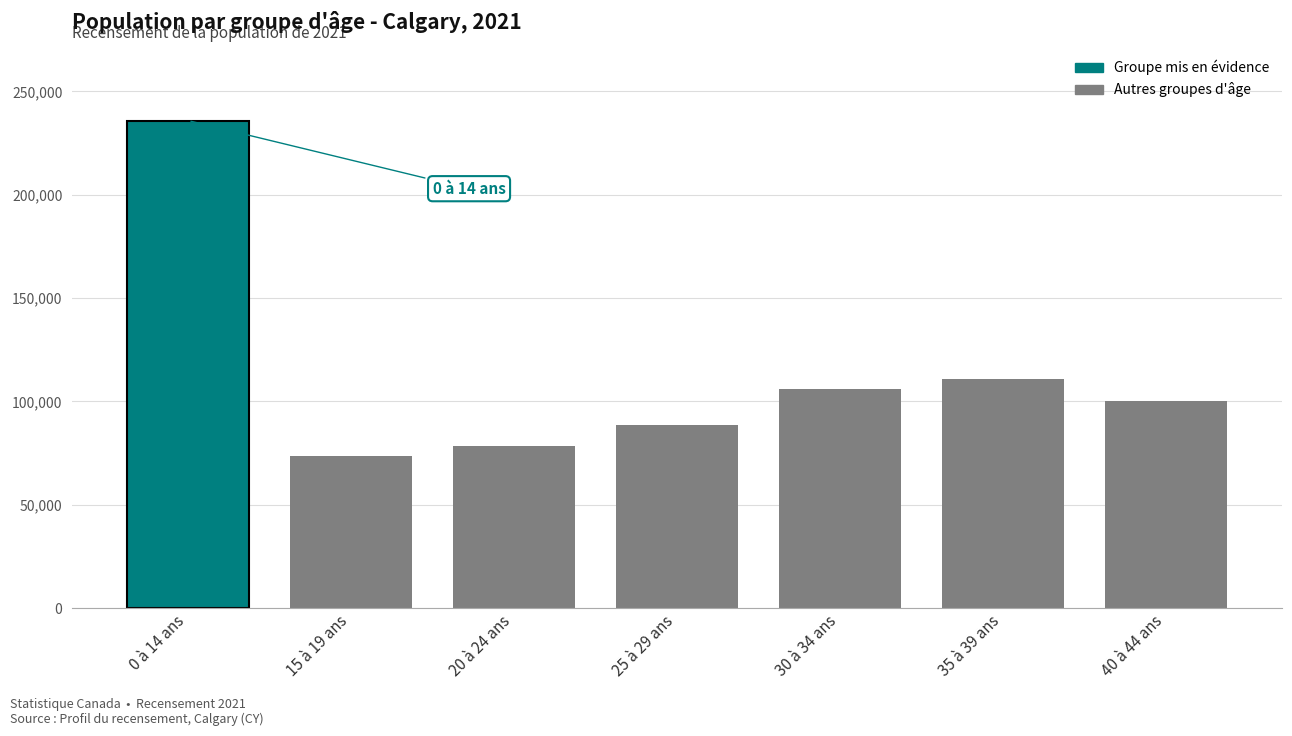

Between 0 à 14 ans and 20 à 24 ans, which is larger?

0 à 14 ans